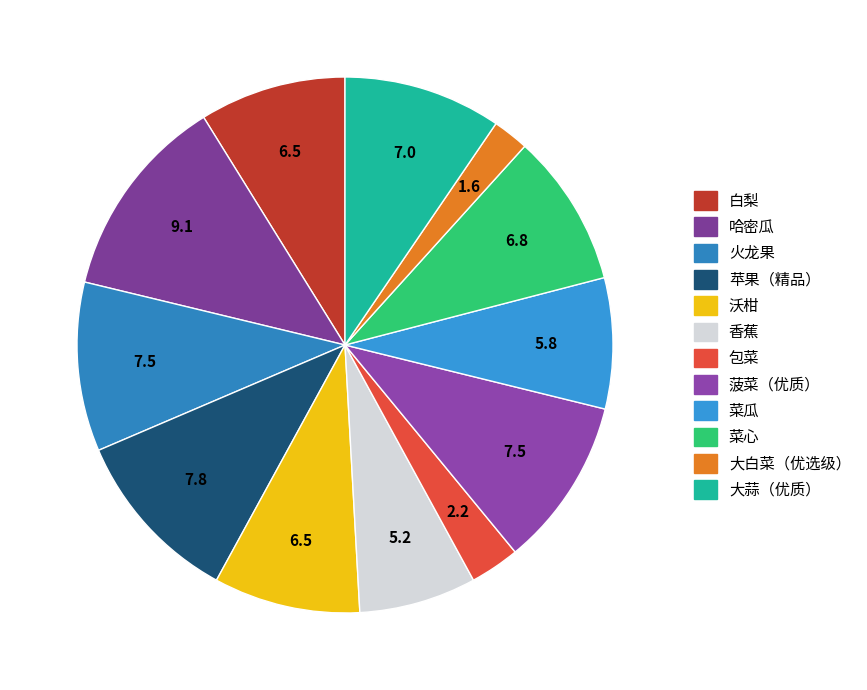

True or false: 沃柑 accounts for 3% of the total.

False